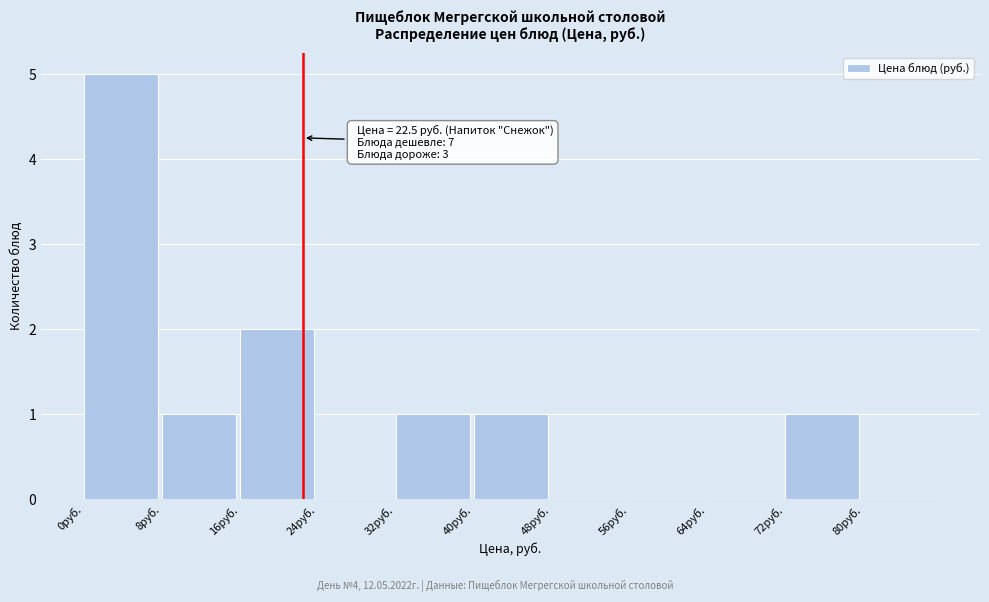

Which range on the x-axis has the tallest bar?

0 to 8